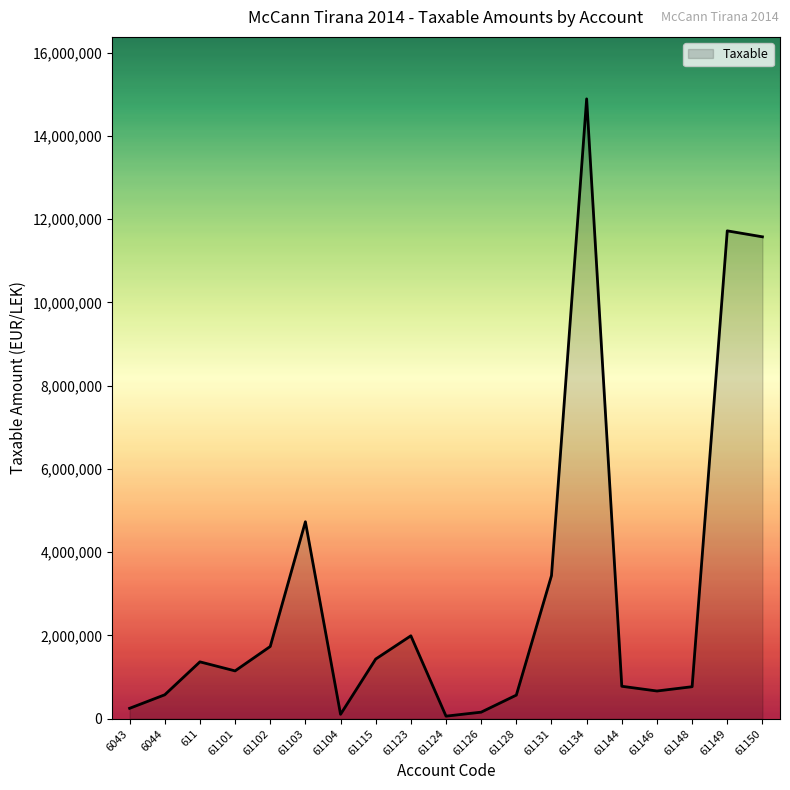

Where does the data first go above 1149043?

611